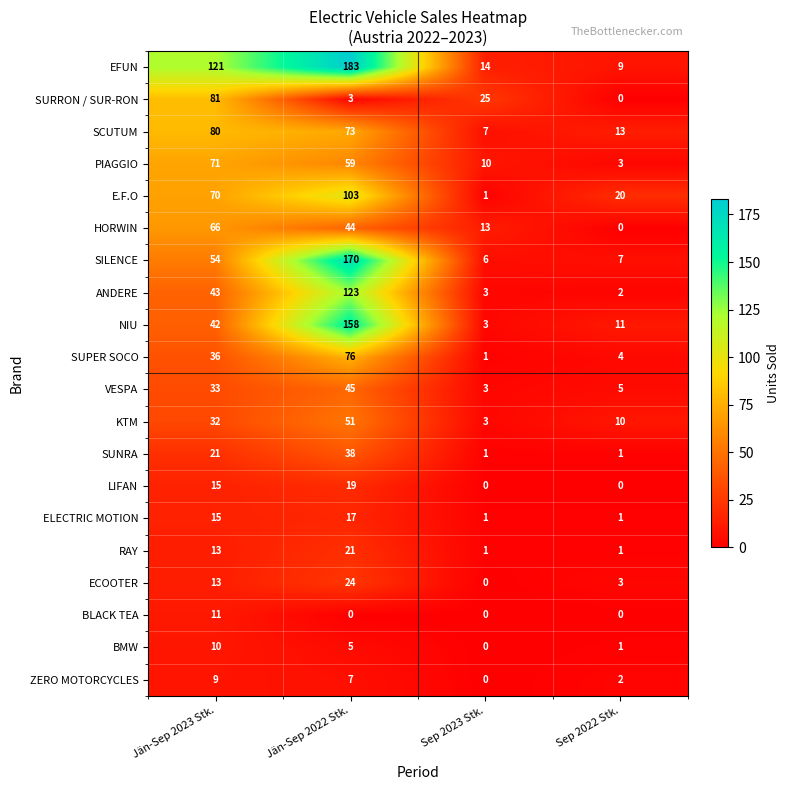

Count the number of categories in the chart.

4